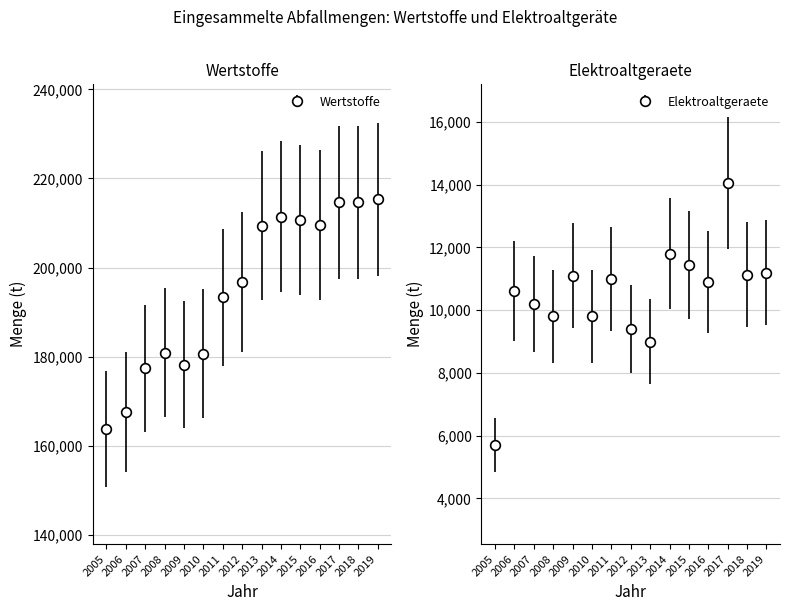

What is the sum of all Wertstoffe values?

2924320.5